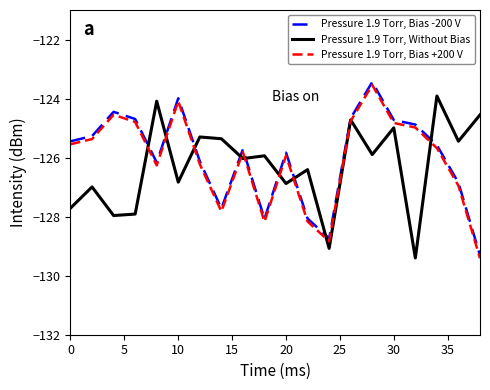

What is the minimum value for Pressure 1.9 Torr, Bias -200 V?

-129.3